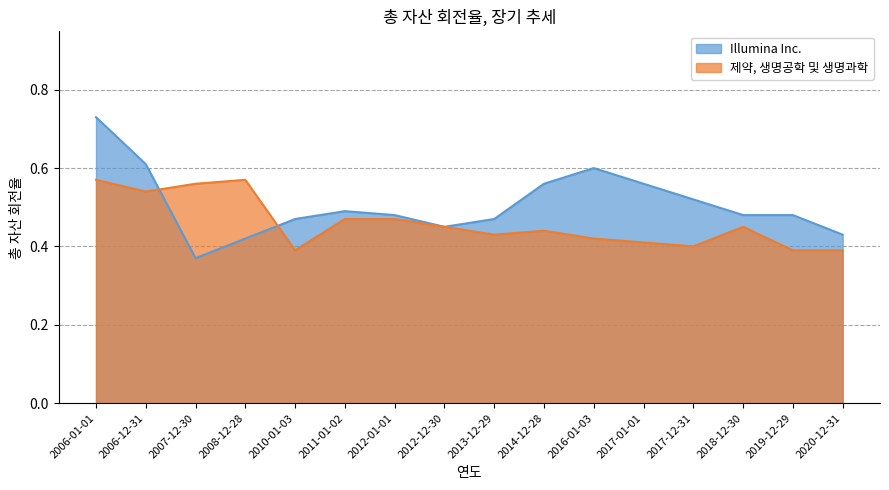

Count the 제약, 생명공학 및 생명과학 values in the range 0 to 1.

16